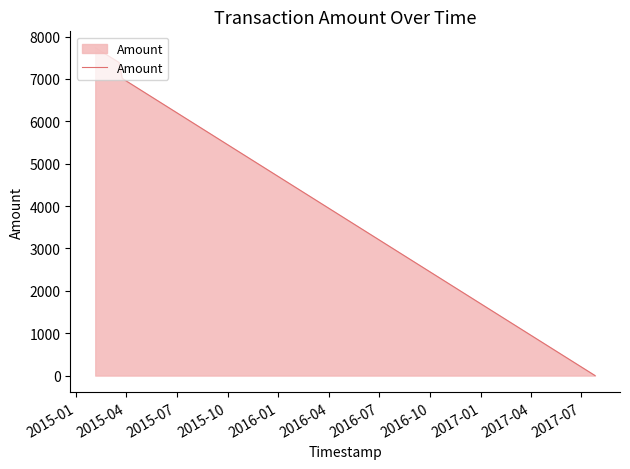

Reading left to right, transcribe all the data shown in this chart.

7736.0	7387.0	7011.2	0.0